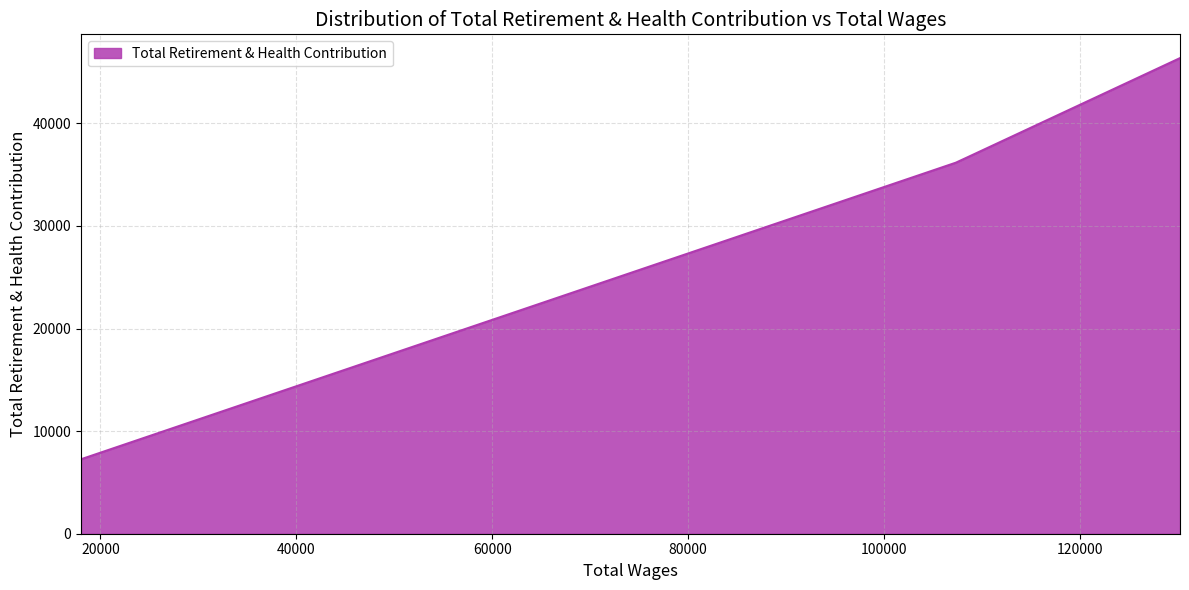

What is the maximum value shown in the chart?

46360.0